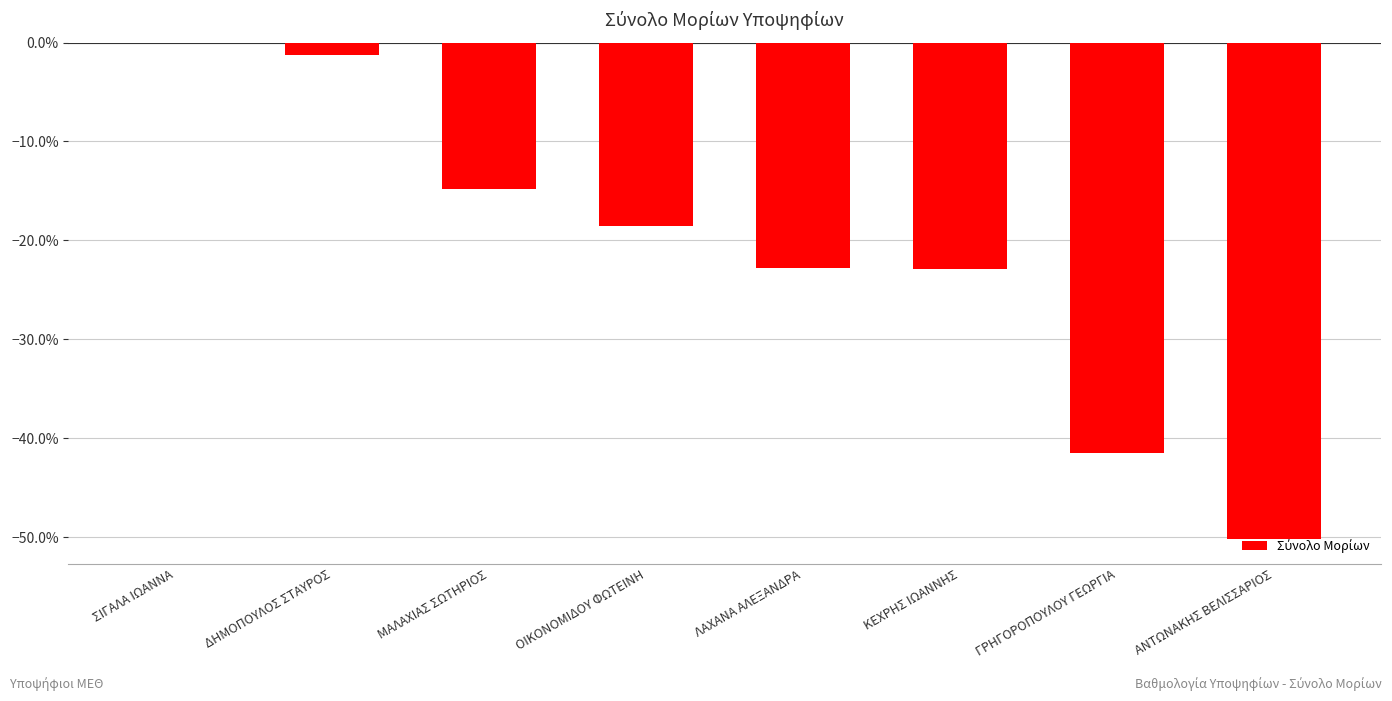

True or false: the data shows -0.2 at ΚΕΧΡΗΣ ΙΩΑΝΝΗΣ.

True